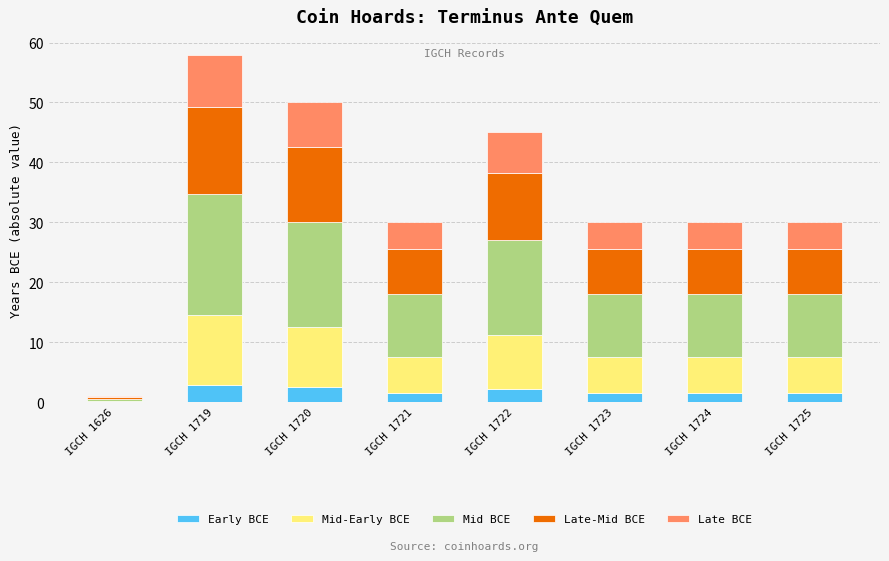

What is the highest value of the Early BCE series?

2.9